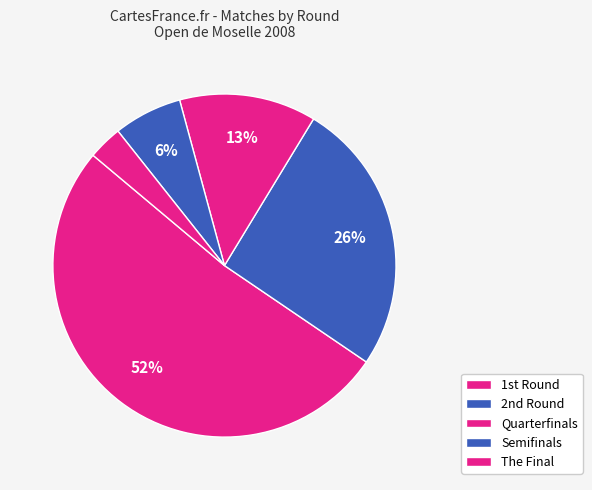

Which category has the biggest portion of the pie?

1st Round